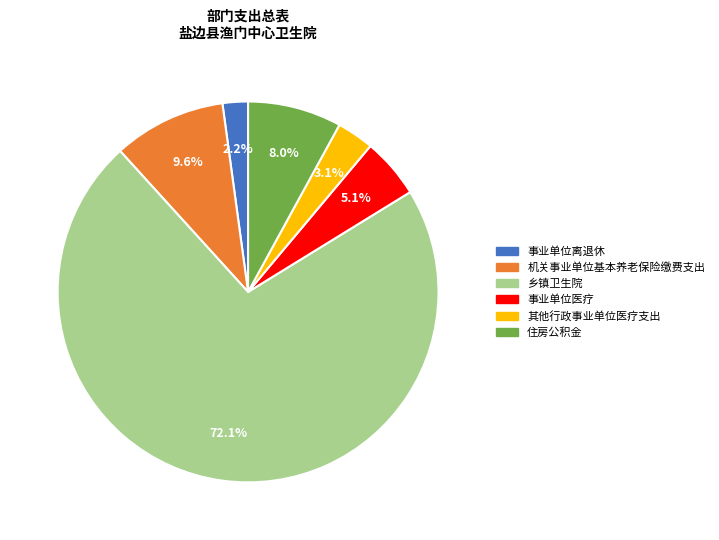

How much of the chart is everything except 其他行政事业单位医疗支出?

96.9%